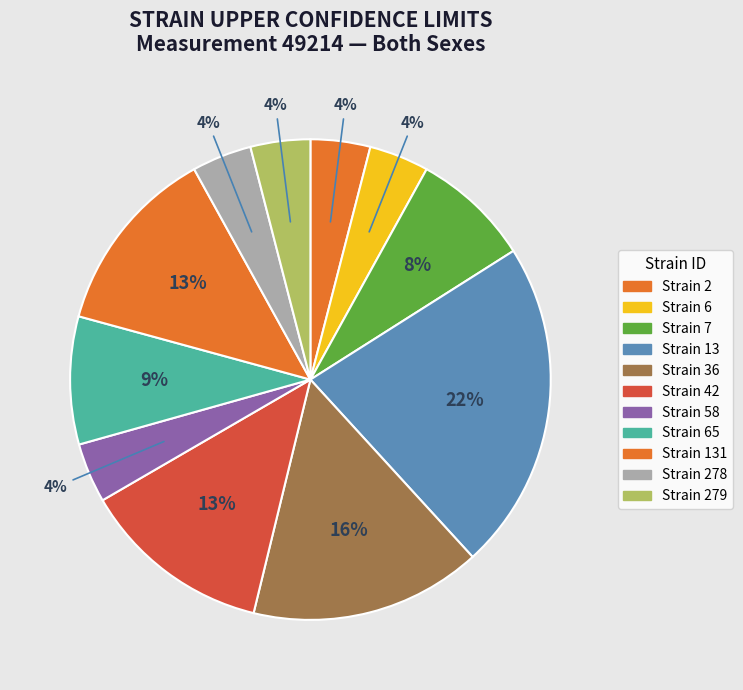

How many slices are in this pie chart?

11